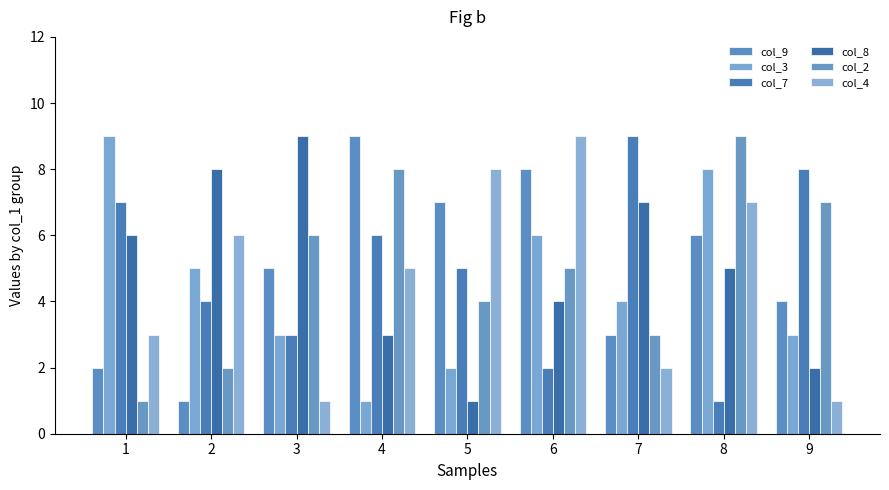

What are all the series names shown in the legend?

col_9, col_3, col_7, col_8, col_2, col_4